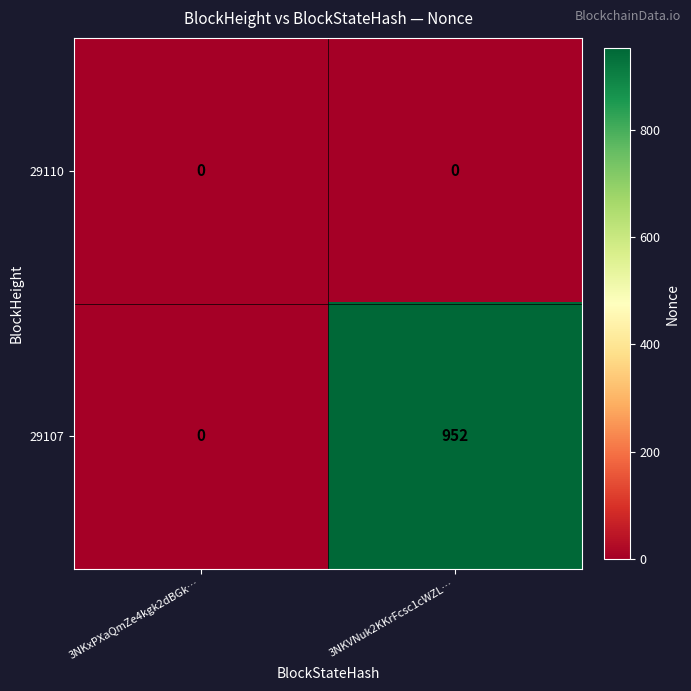

What is the total value across all series at 3NKVNuk2KKrFcsc1cWZL…?

952